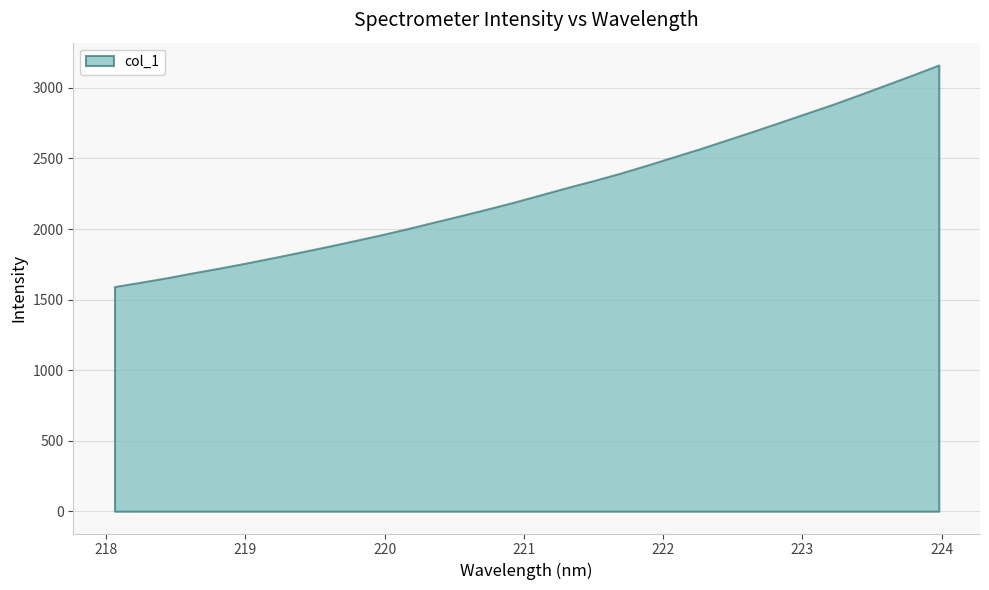

What is the greatest value displayed?

3162.7